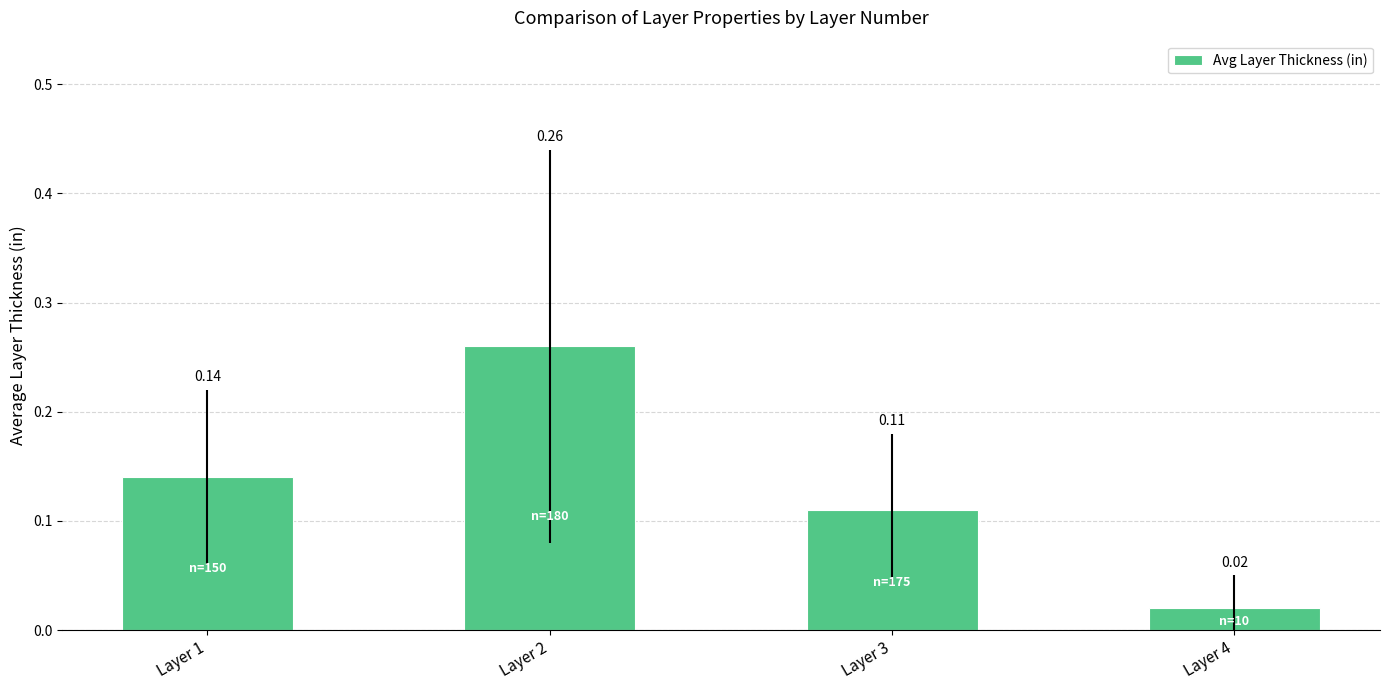

What is the difference between the maximum and minimum values?

0.2